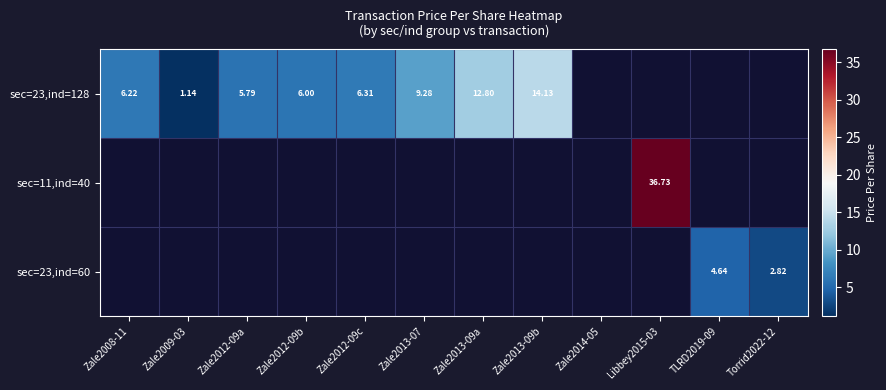

The value of sec=23,ind=128 at Zale2012-09a is 5.8. True or false?

True